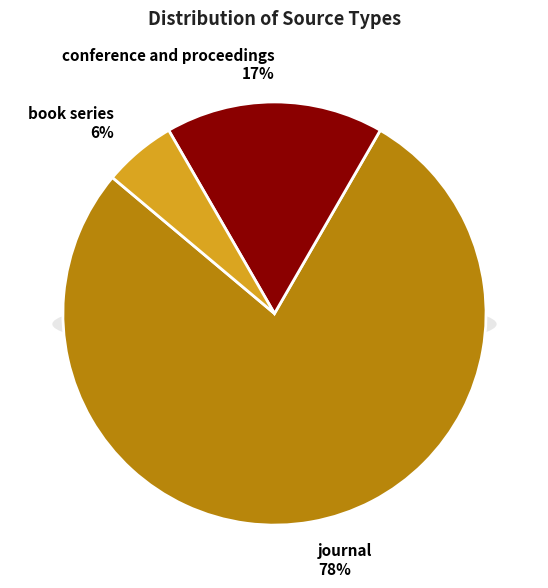

Between book series and conference and proceedings, which is larger?

conference and proceedings